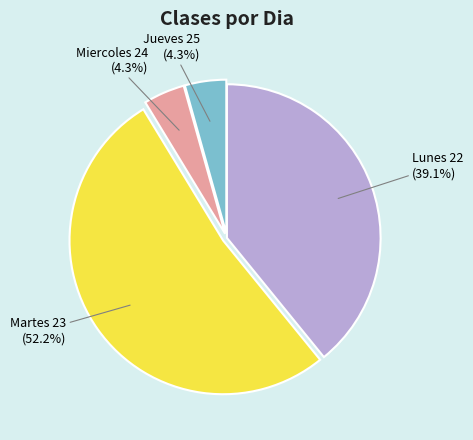

Is there any slice that represents more than half of the pie?

Yes